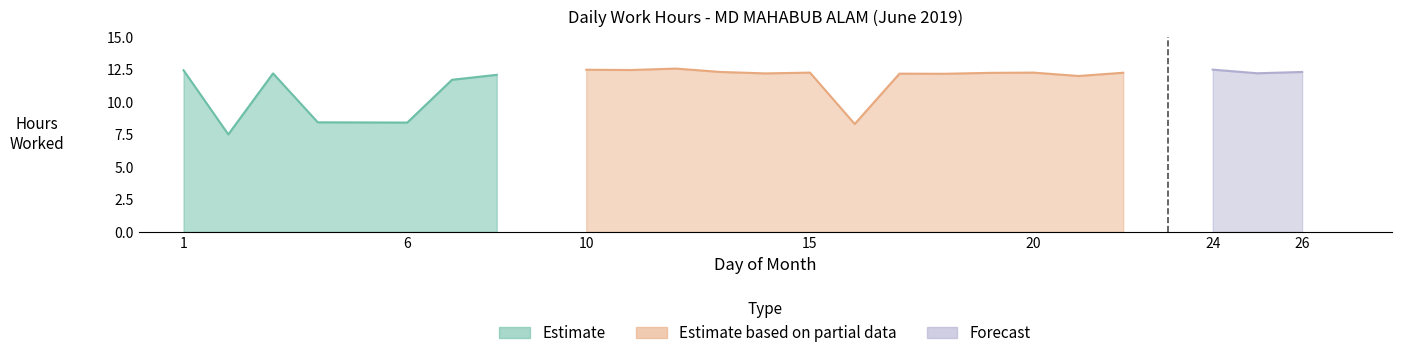

Where does the Estimate based on partial data series first go above 11?

10